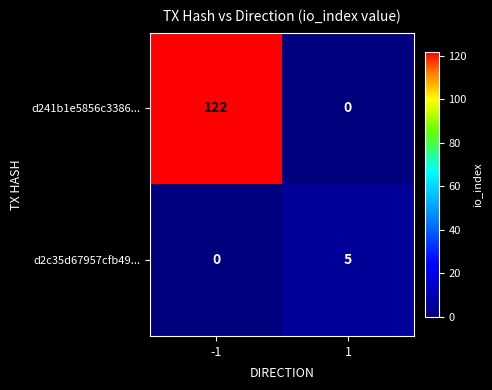

Is it true that d2c35d67957cfb49... equals -3 at -1?

False